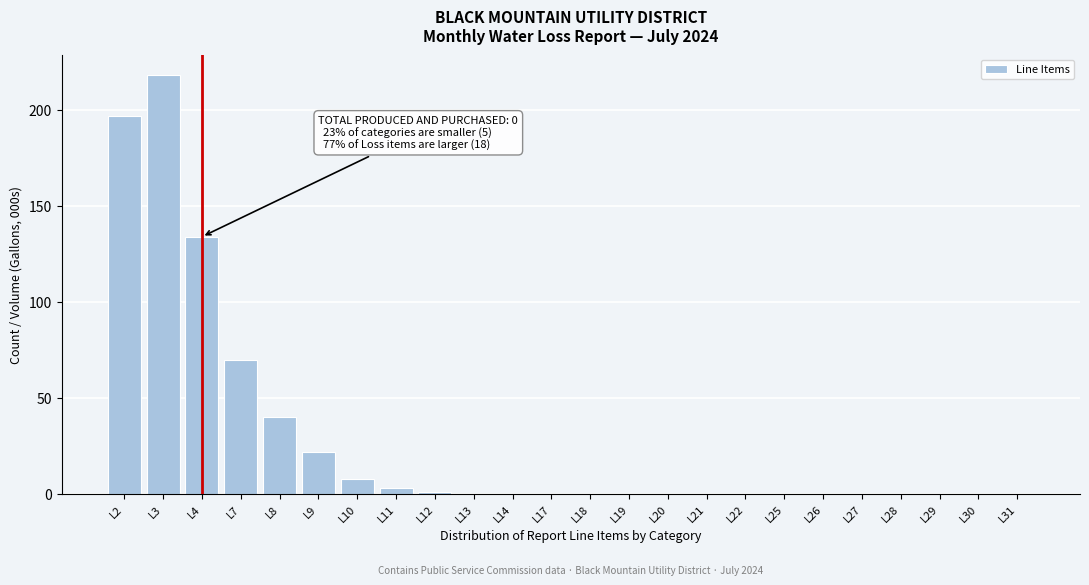

Reading left to right, list all the values displayed in this chart.

L2=197	L3=218	L4=134	L7=70	L8=40	L9=22	L10=8	L11=3	L12=1	L13=0	L14=0	L17=0	L18=0	L19=0	L20=0	L21=0	L22=0	L25=0	L26=0	L27=0	L28=0	L29=0	L30=0	L31=0